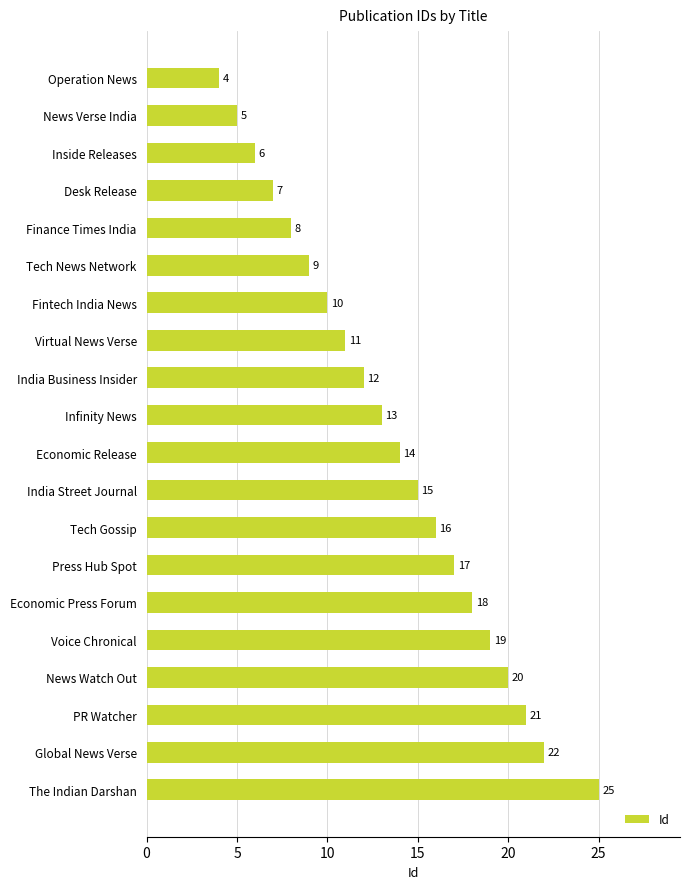

Approximately how many times larger is the value at India Street Journal compared to News Verse India?

3.0